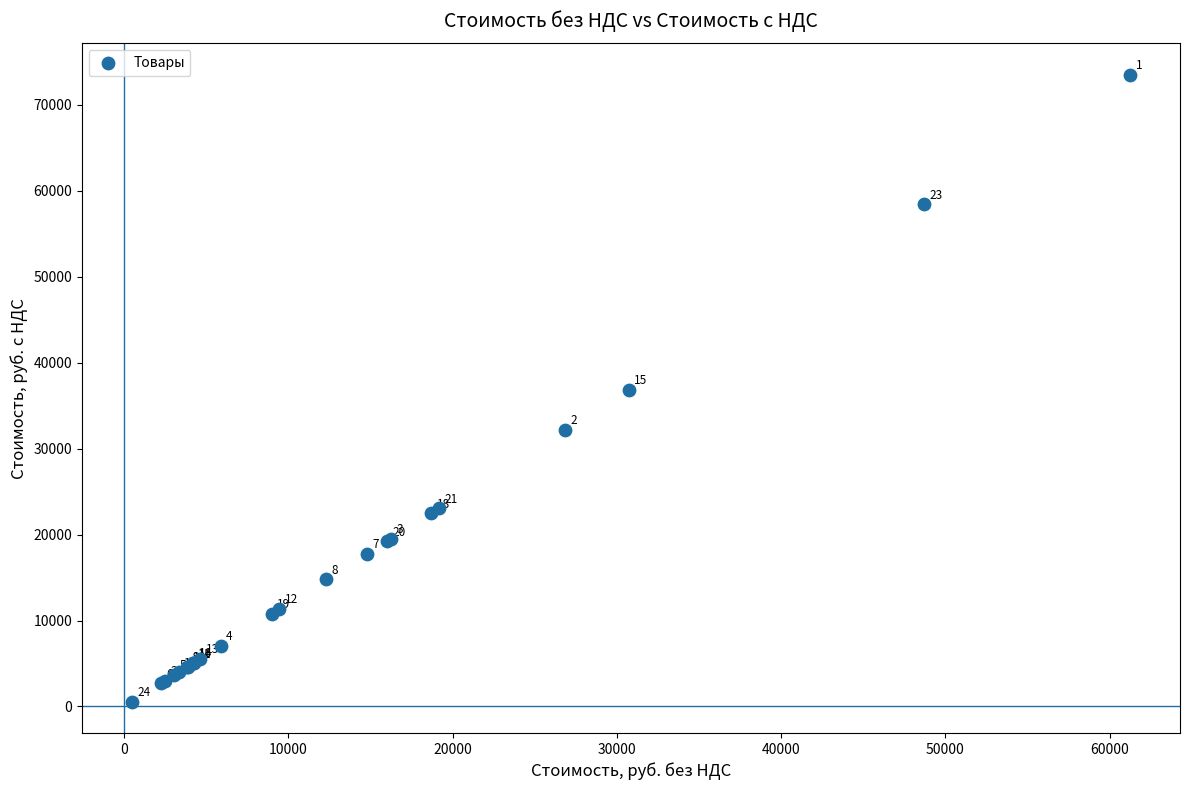

What Y value in the scatter plot is closest to 37029?

36864.0